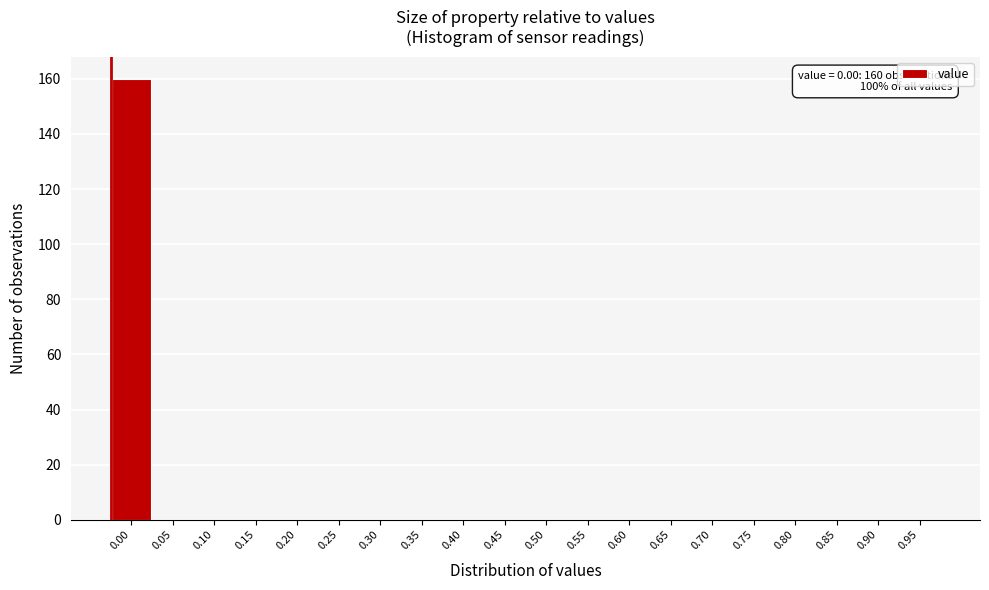

Reading left to right, list all the values displayed in this chart.

0.00=160	0.05=0	0.10=0	0.15=0	0.20=0	0.25=0	0.30=0	0.35=0	0.40=0	0.45=0	0.50=0	0.55=0	0.60=0	0.65=0	0.70=0	0.75=0	0.80=0	0.85=0	0.90=0	0.95=0